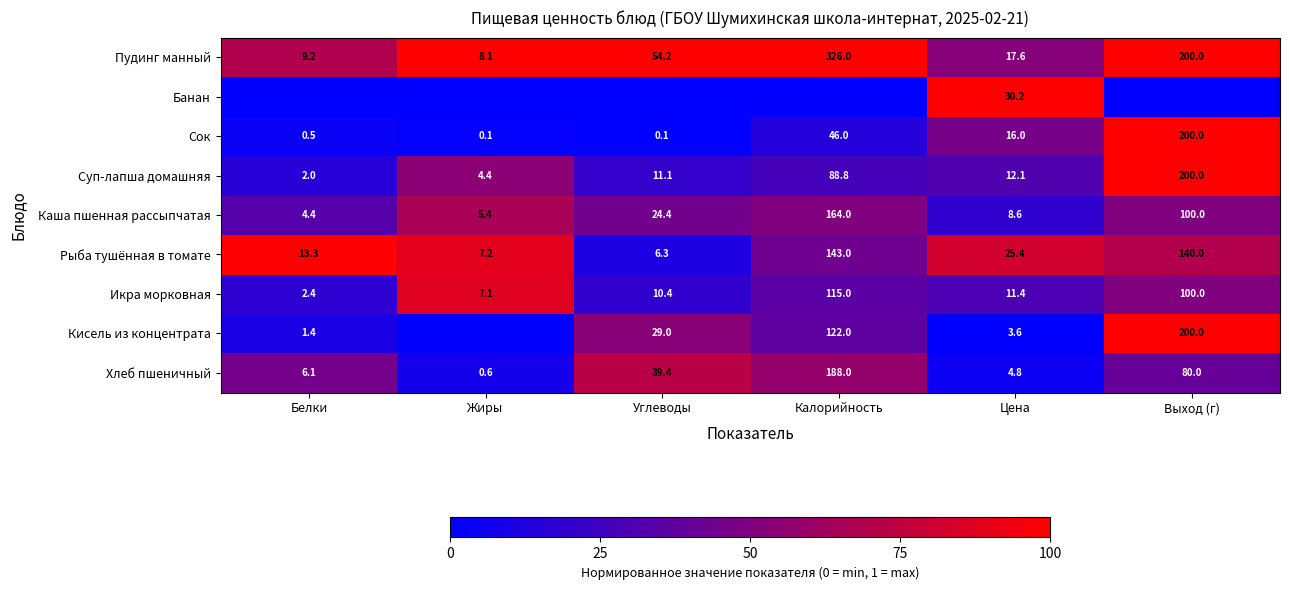

Rank the categories by Каша пшенная рассыпчатая value from lowest to highest.

Белки, Жиры, Цена, Углеводы, Выход (г), Калорийность